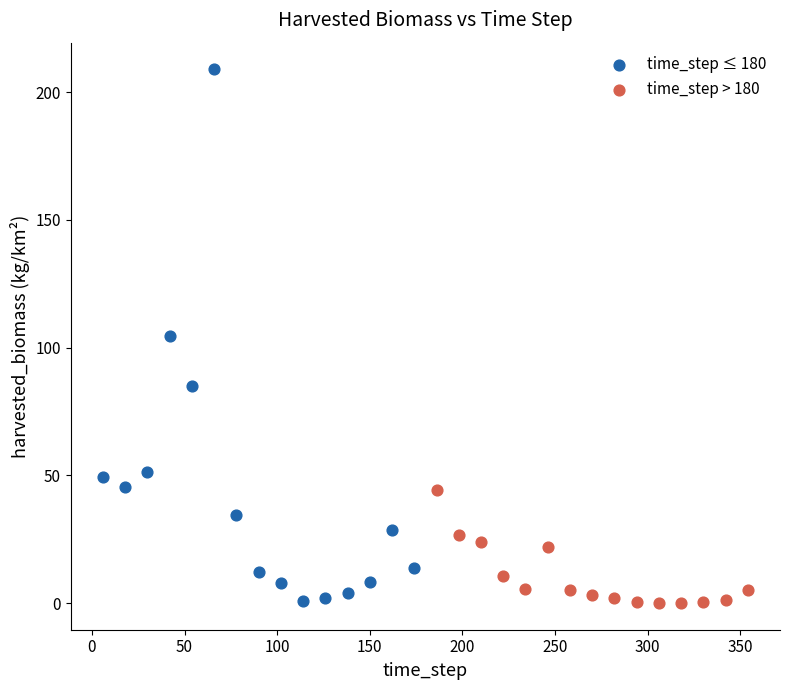

Which series contains the highest Y value?

time_step ≤ 180